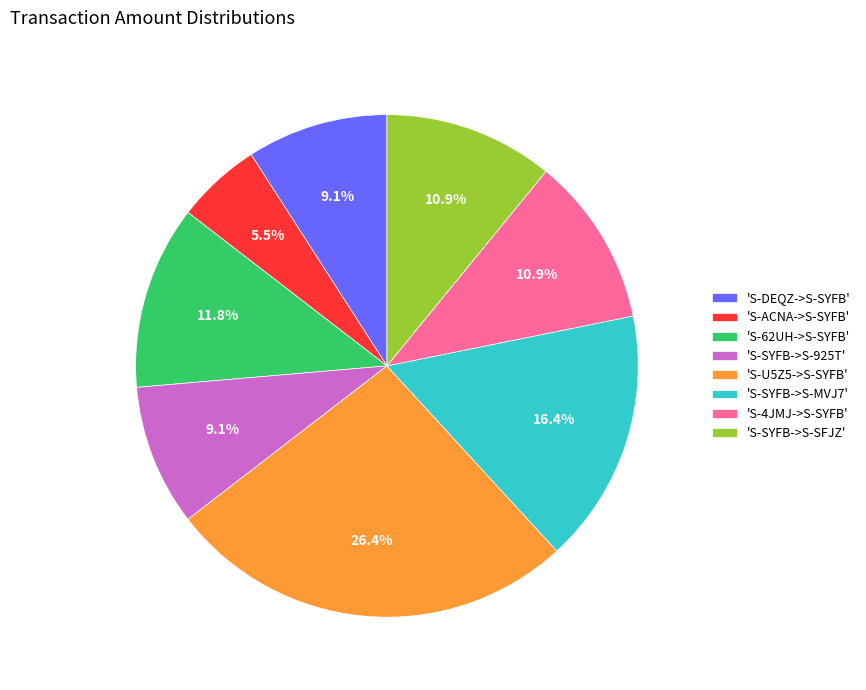

Does 'S-SYFB->S-SFJZ' represent more than half of the total?

No